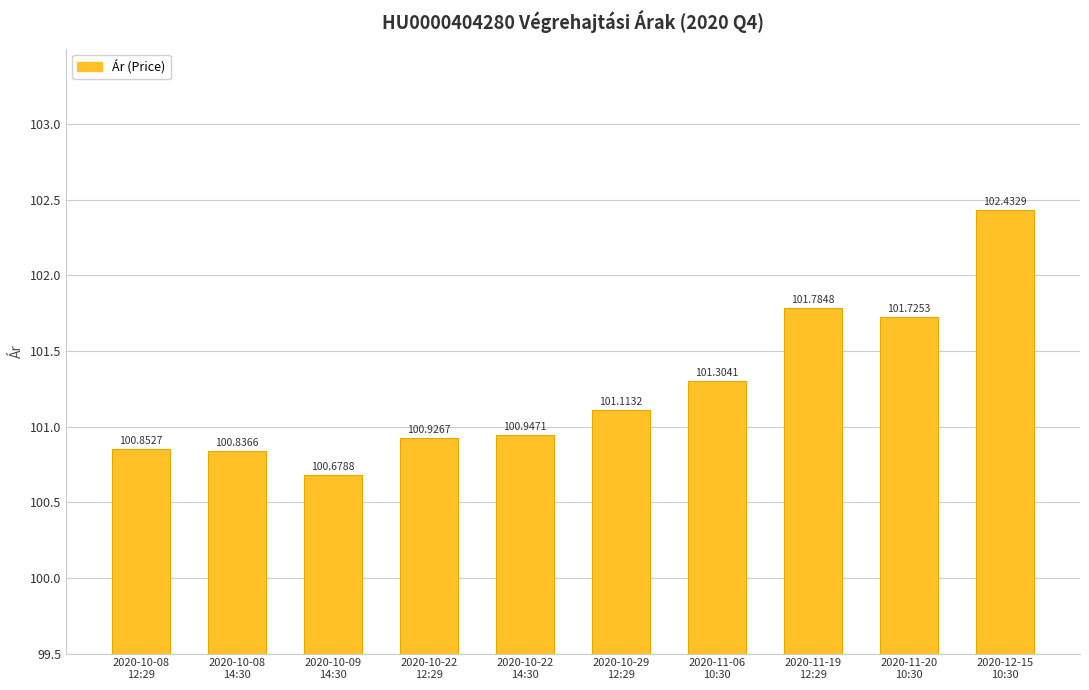

What is the ratio of the value at 2020-12-15
10:30 to the value at 2020-10-08
14:30?

1.0